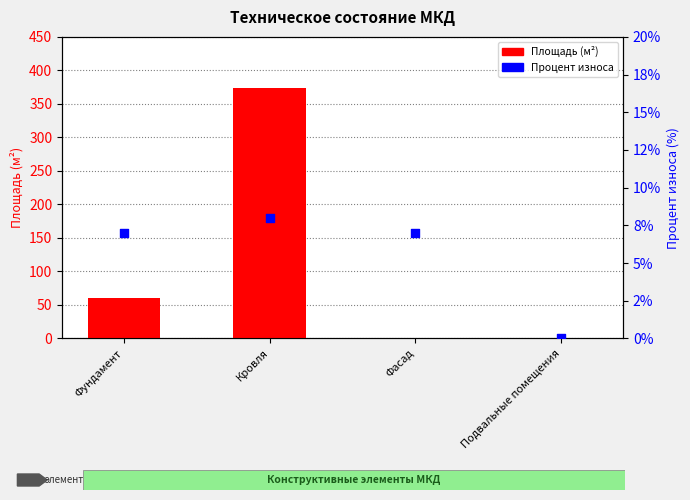

At which category is the sum across all series the highest?

Кровля